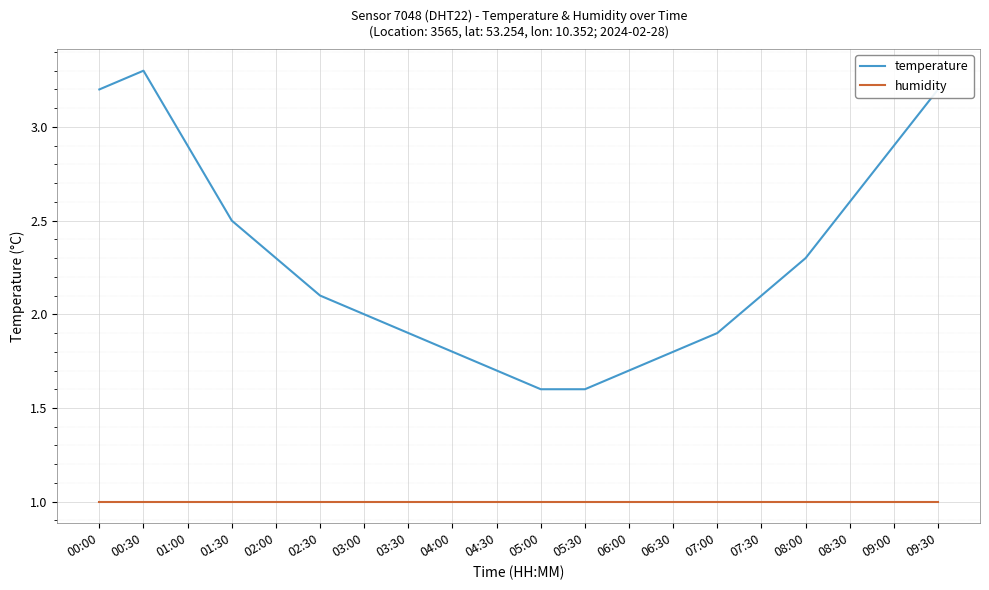

True or false: temperature and humidity intersect in this chart.

False